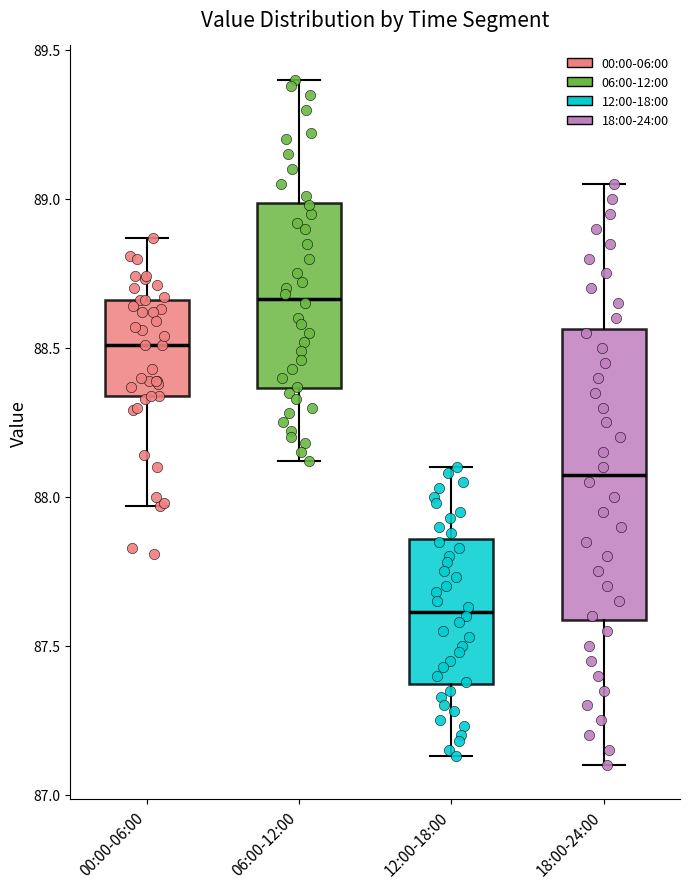

Reading left to right, read every box against the y-axis: the position of its median line, the range the box covers, and the ends of its whiskers. The values are not printed on the chart, so give them approximately, as read against the axis.

00:00-06:00: median 88.50, box 88.35 to 88.65, whiskers 87.95 to 88.85
06:00-12:00: median 88.65, box 88.35 to 89.00, whiskers 88.10 to 89.40
12:00-18:00: median 87.60, box 87.35 to 87.85, whiskers 87.15 to 88.10
18:00-24:00: median 88.10, box 87.60 to 88.55, whiskers 87.10 to 89.05